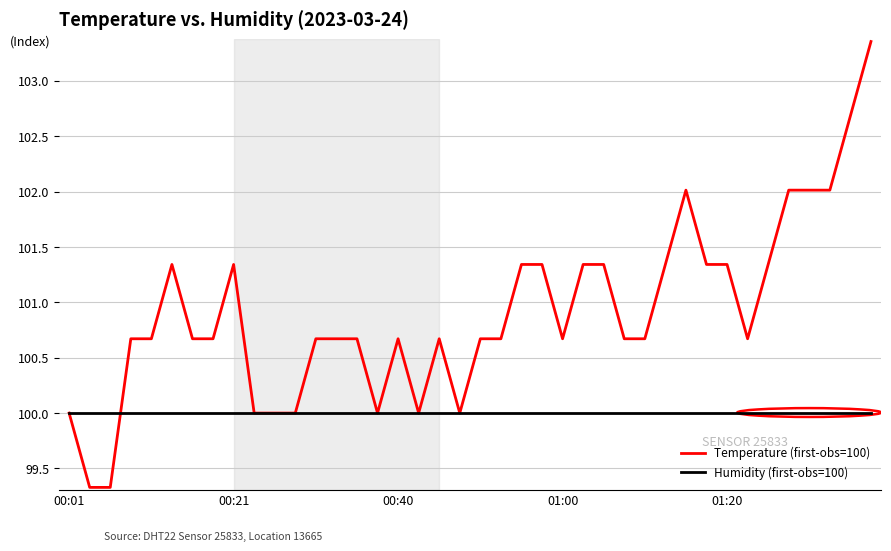

List the series in order of their overall mean, lowest first.

Humidity (first-obs=100), Temperature (first-obs=100)